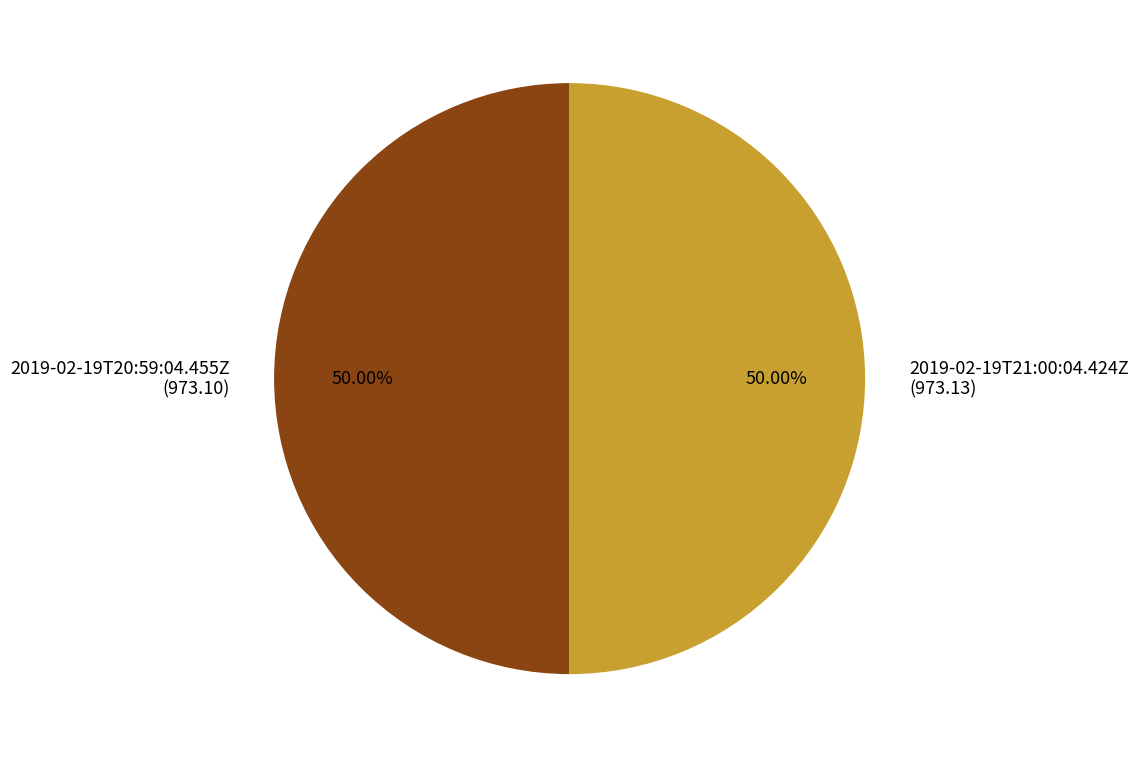

Combined, do 2019-02-19T21:00:04.424Z (973.13) and 2019-02-19T20:59:04.455Z (973.10) account for over 50%?

Yes